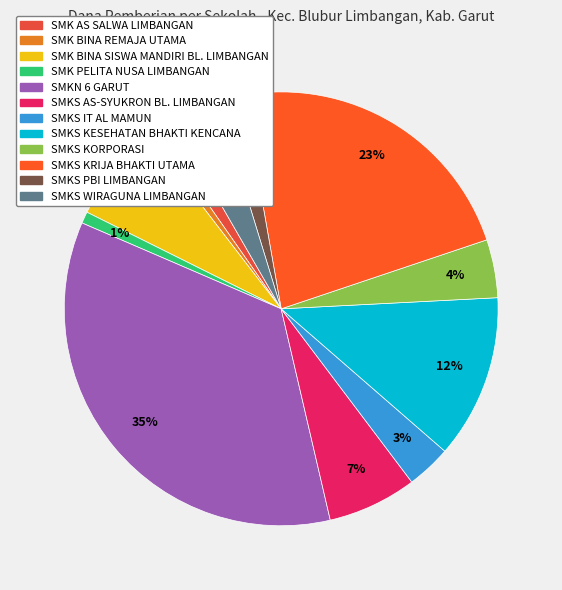

Count the number of slices in the pie.

12